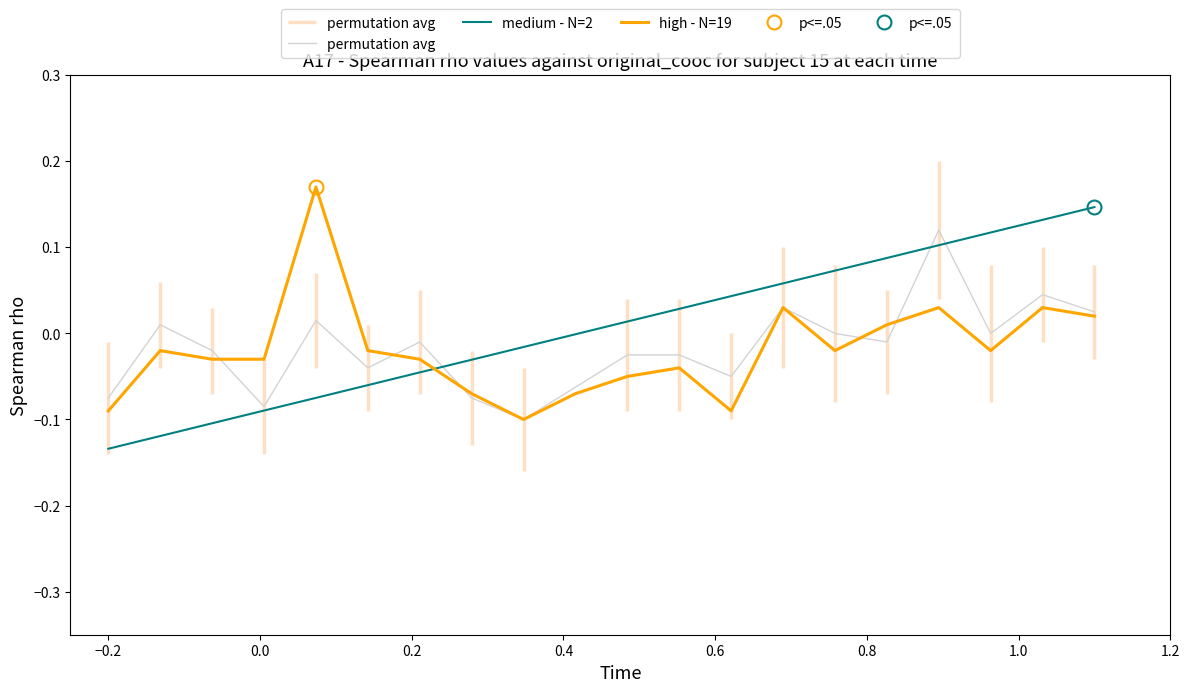

Which series ends up on top after the final intersection of high - N=19 and medium - N=2?

medium - N=2